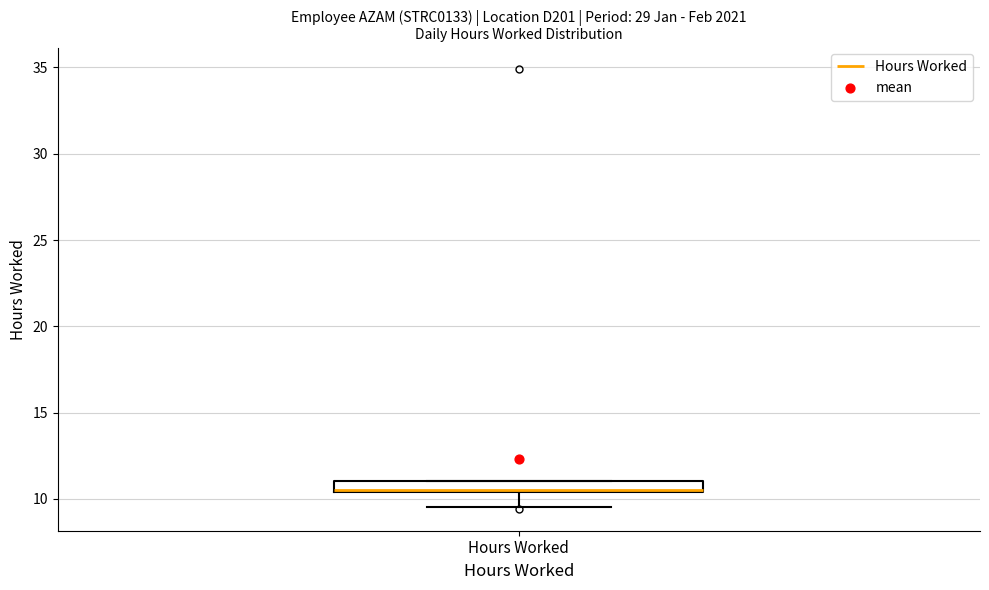

Where does the lower whisker of the box for Hours Worked end on the y-axis? The values are not printed on the chart, so give them approximately, as read against the axis.

9.5